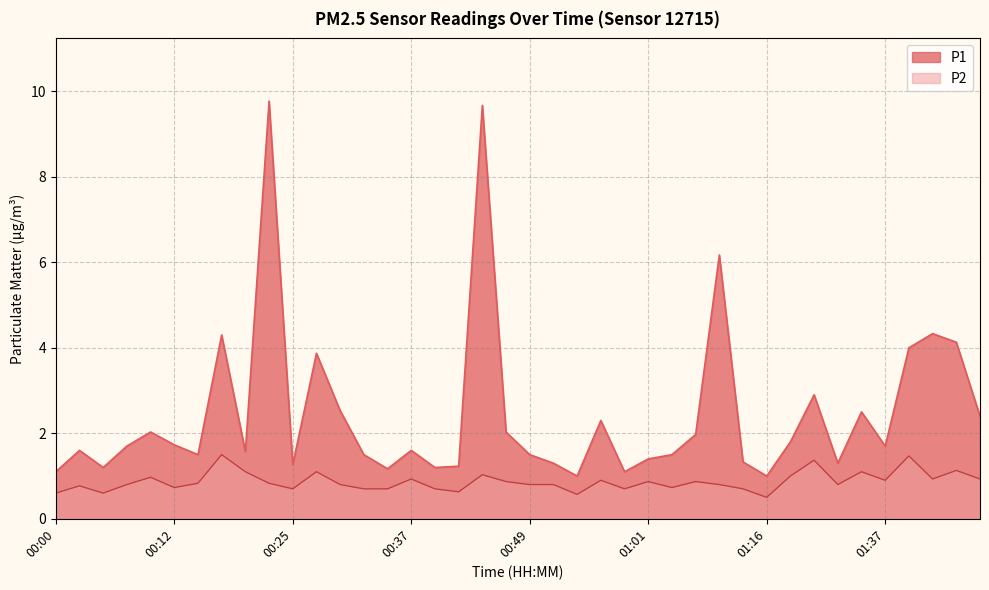

Reading left to right, extract all data points from this chart.

P1: 1.1	1.6	1.2	1.7	2.0	1.7	1.5	4.3	1.6	9.8	1.3	3.9	2.5	1.5	1.2	1.6	1.2	1.2	9.7	2.0	1.5	1.3	1.0	2.3	1.1	1.4	1.5	2.0	6.2	1.3	1.0	1.8	2.9	1.3	2.5	1.7	4.0	4.3	4.1	2.4
P2: 0.6	0.8	0.6	0.8	1.0	0.7	0.8	1.5	1.1	0.8	0.7	1.1	0.8	0.7	0.7	0.9	0.7	0.6	1.0	0.9	0.8	0.8	0.6	0.9	0.7	0.9	0.7	0.9	0.8	0.7	0.5	1.0	1.4	0.8	1.1	0.9	1.5	0.9	1.1	0.9